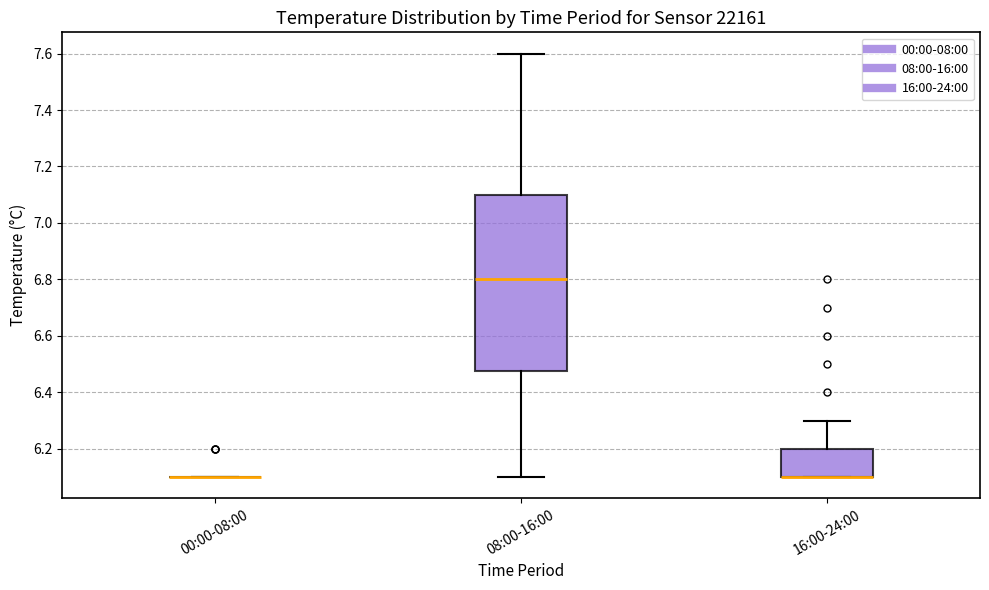

Comparing the boxes themselves (not the whiskers), which one is the tallest?

08:00-16:00